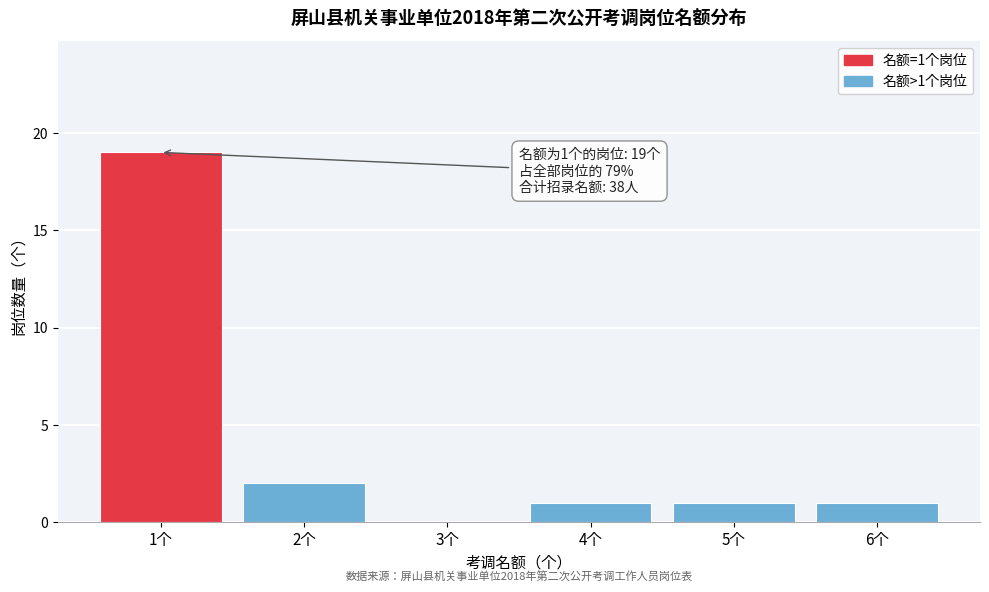

Reading left to right, what are all the values shown in this chart?

1个=19	2个=2	3个=0	4个=1	5个=1	6个=1